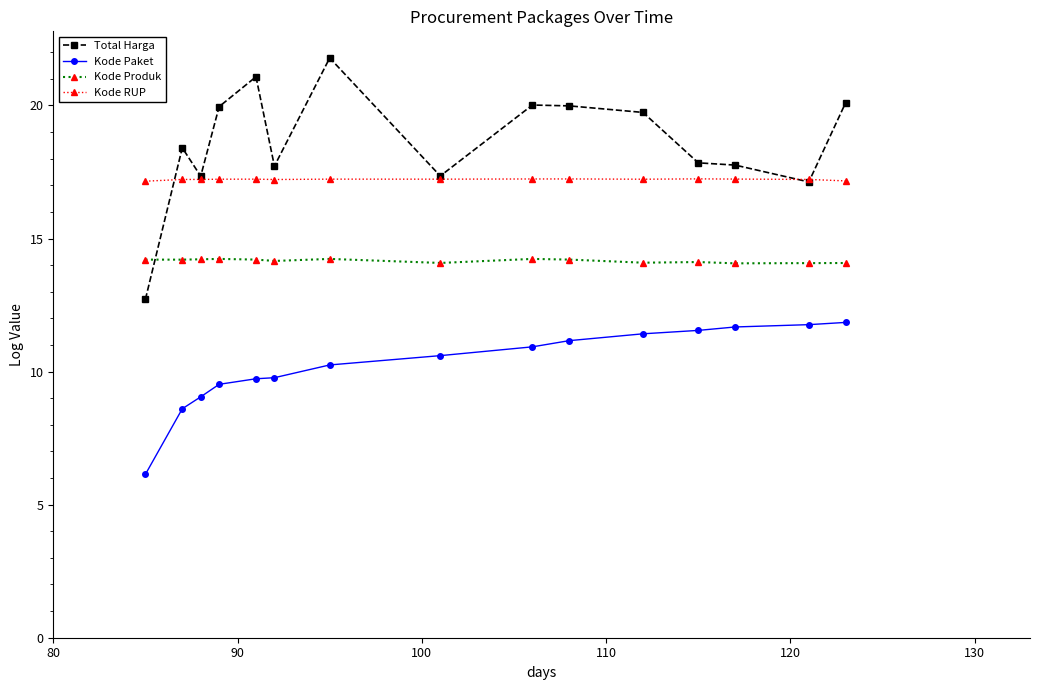

At how many categories does at least one series exceed 13?

15